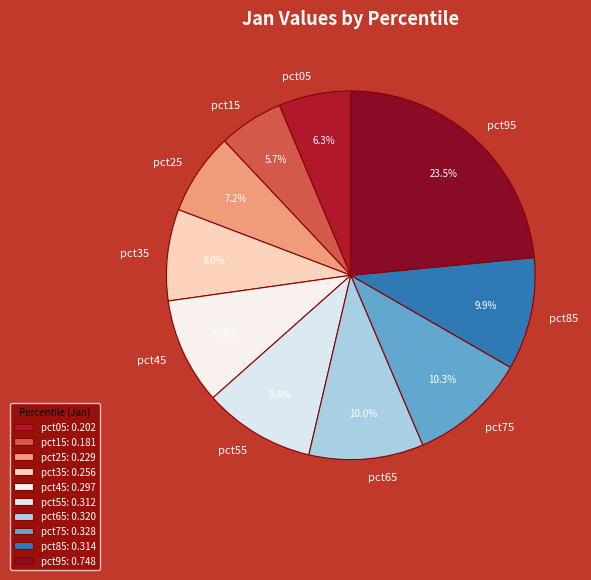

What is the smallest slice in the pie chart?

pct15